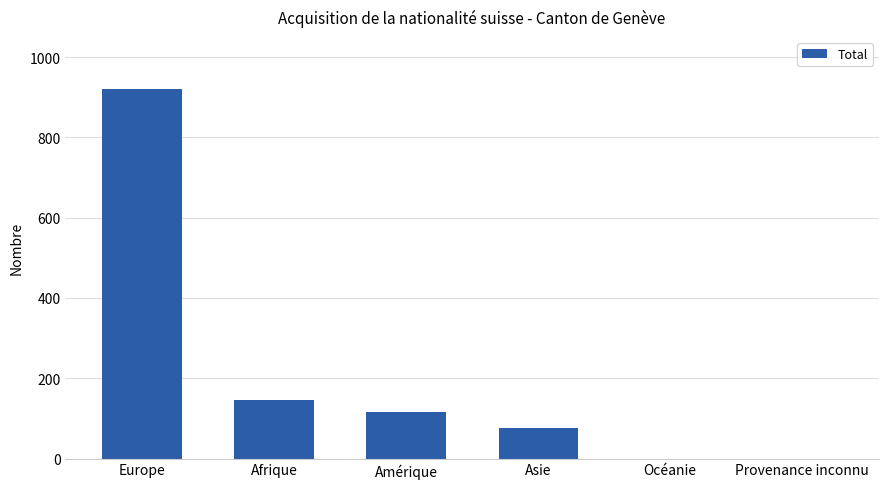

Reading left to right, what are all the values shown in this chart?

Europe=921	Afrique=147	Amérique=117	Asie=76	Océanie=0	Provenance inconnu=0